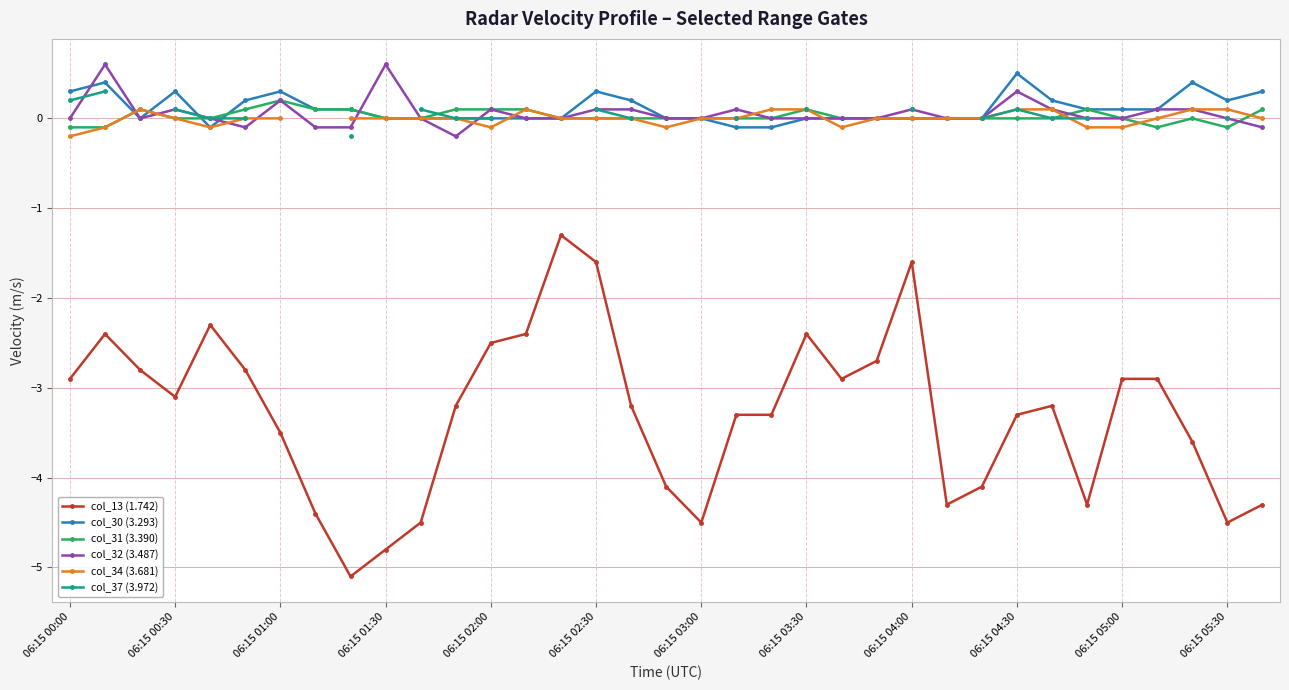

How many positive values does the col_30 (3.293) series have?

17